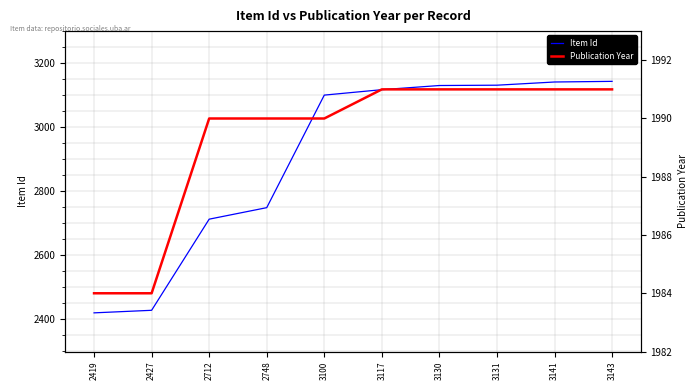

What is the difference between the Item Id values at 2427 and 2748?

321